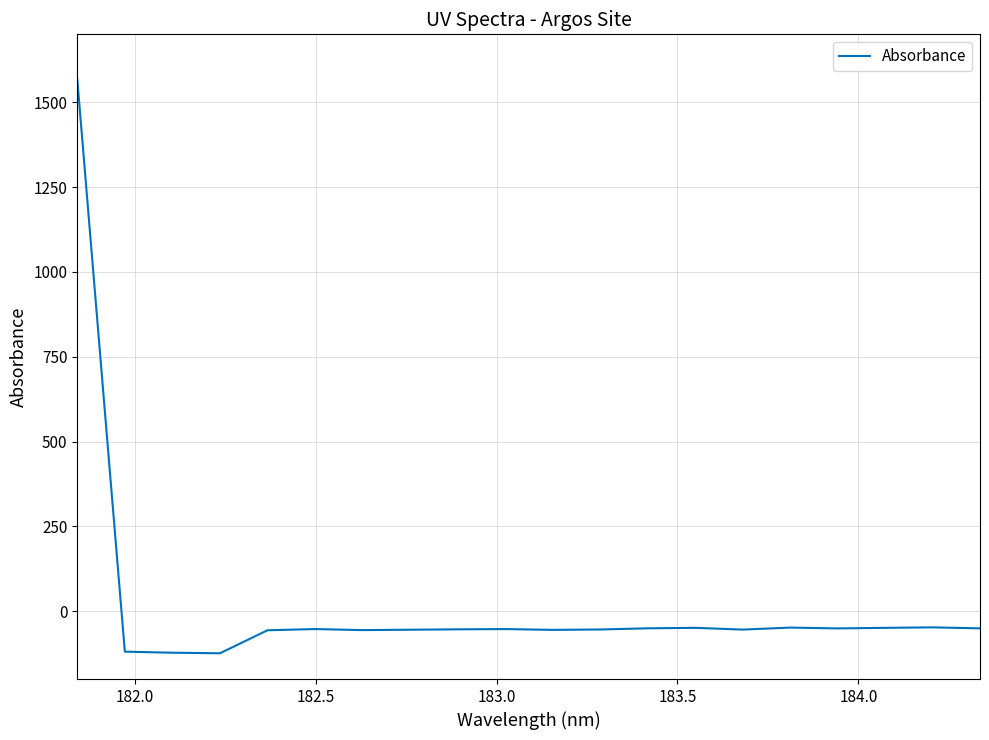

How many categories are shown in the chart?

20